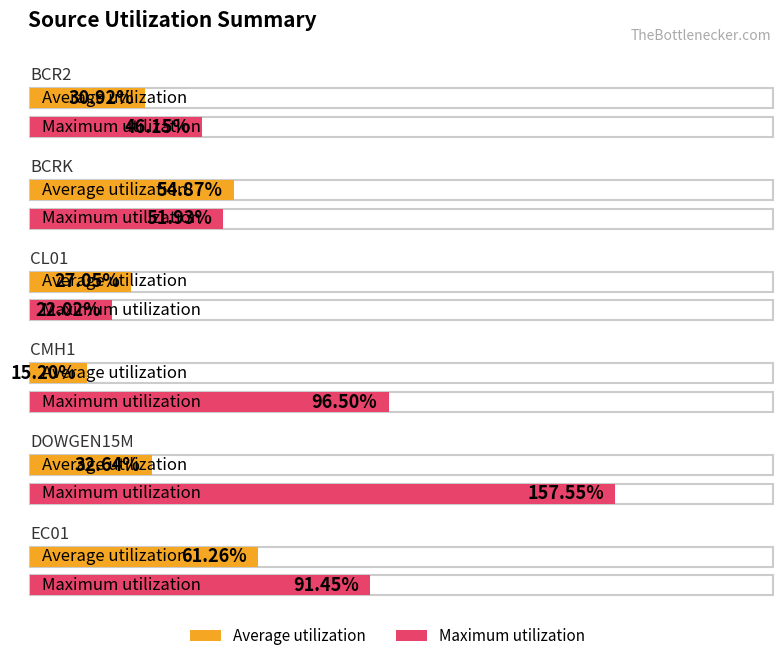

What is the label of the 5th bar from the left?

DOWGEN15M